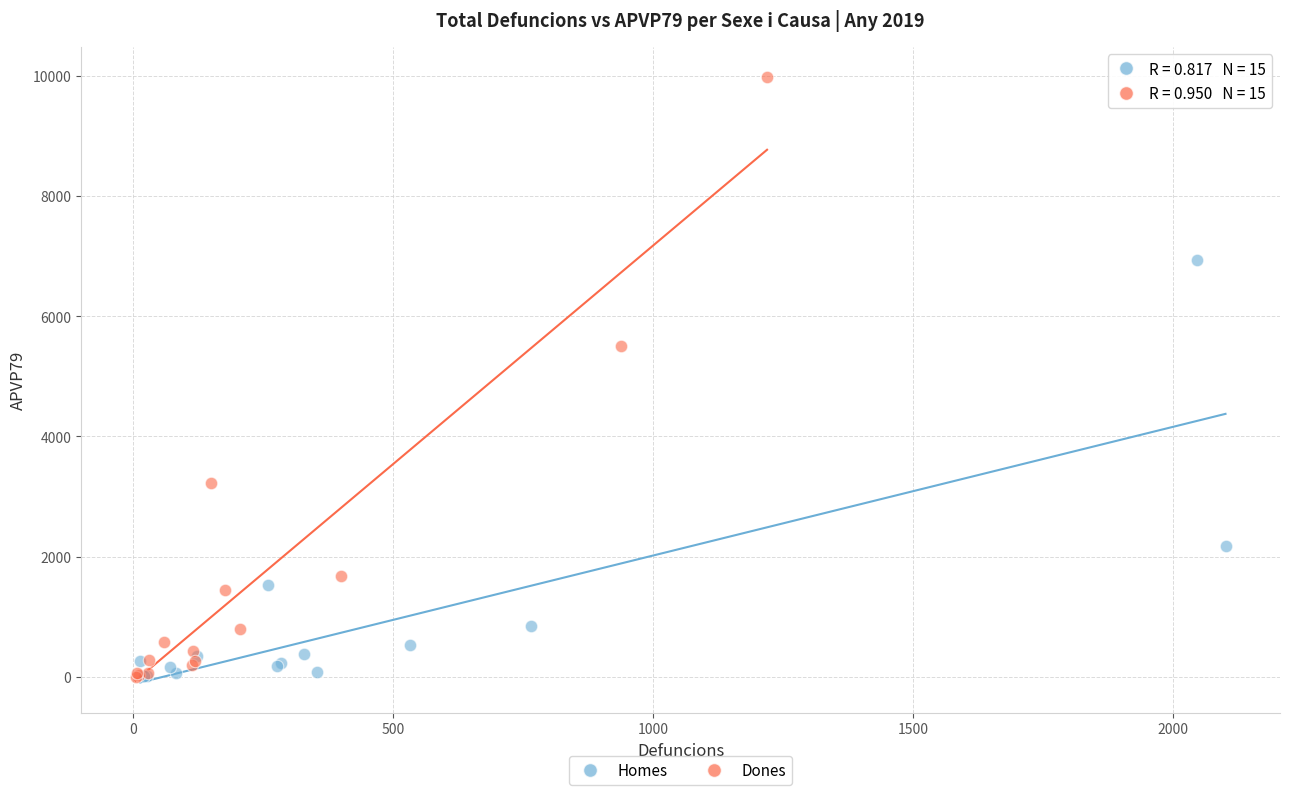

Which series reaches the maximum Y coordinate?

Dones